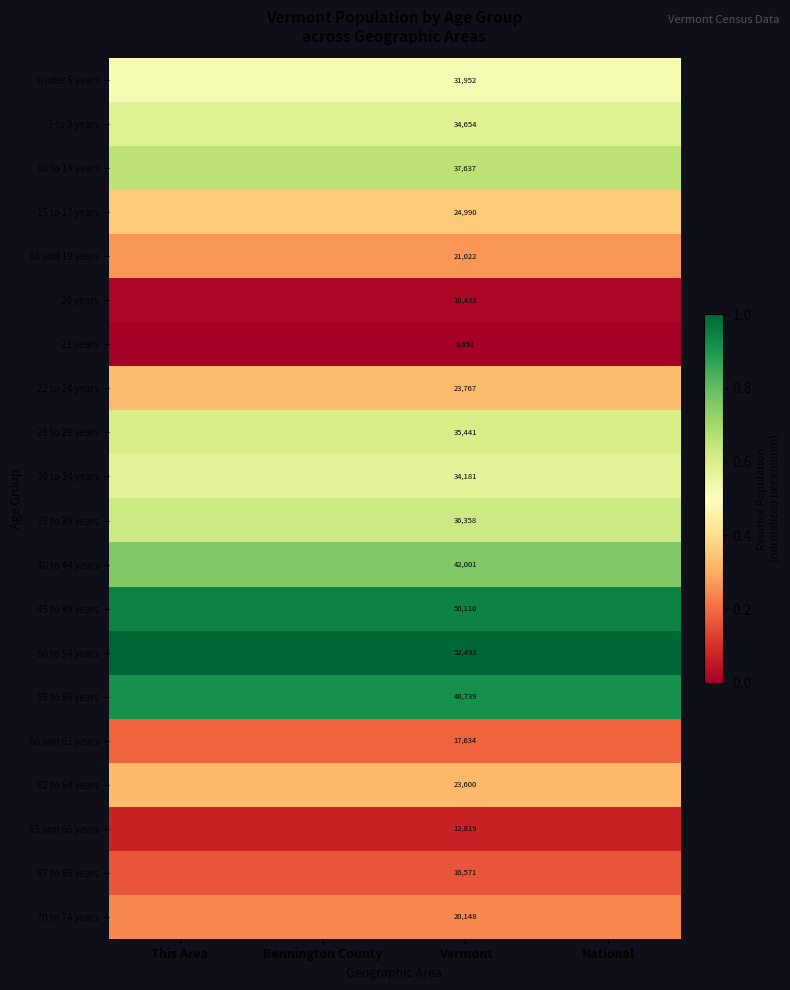

The 22 to 24 years series shows 0.5 at This Area. True or false?

False